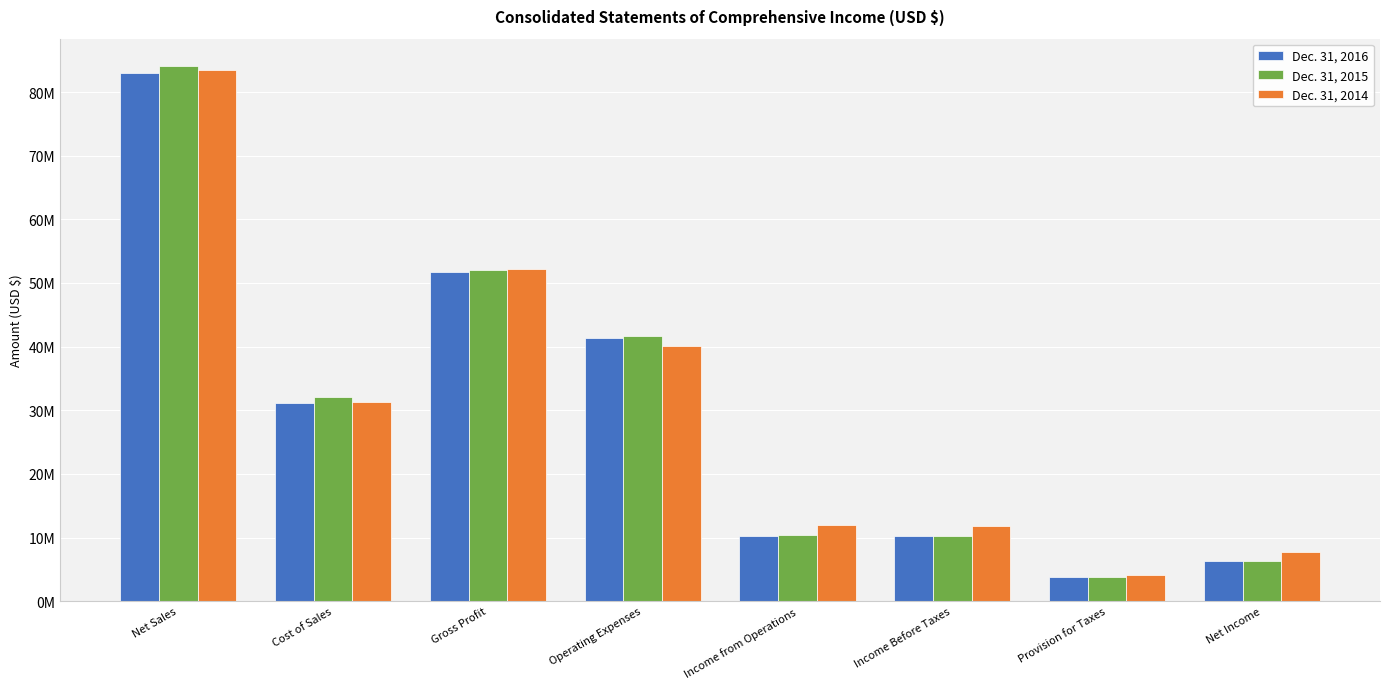

At which category is the sum across all series the highest?

Net Sales